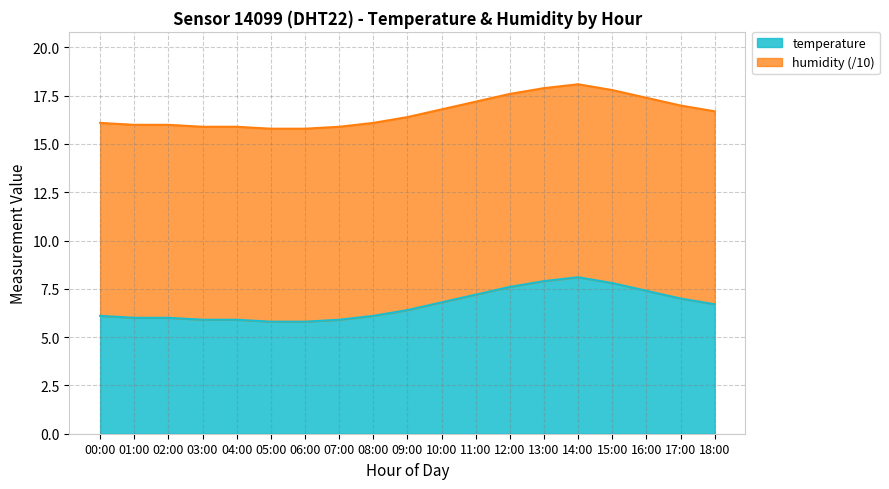

At which category does the data reach its first local peak?

14:00